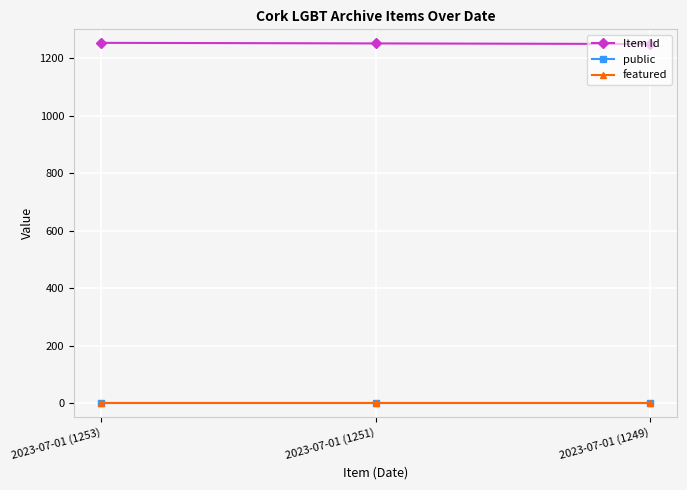

How many Item Id values are between 1249 and 1253?

3